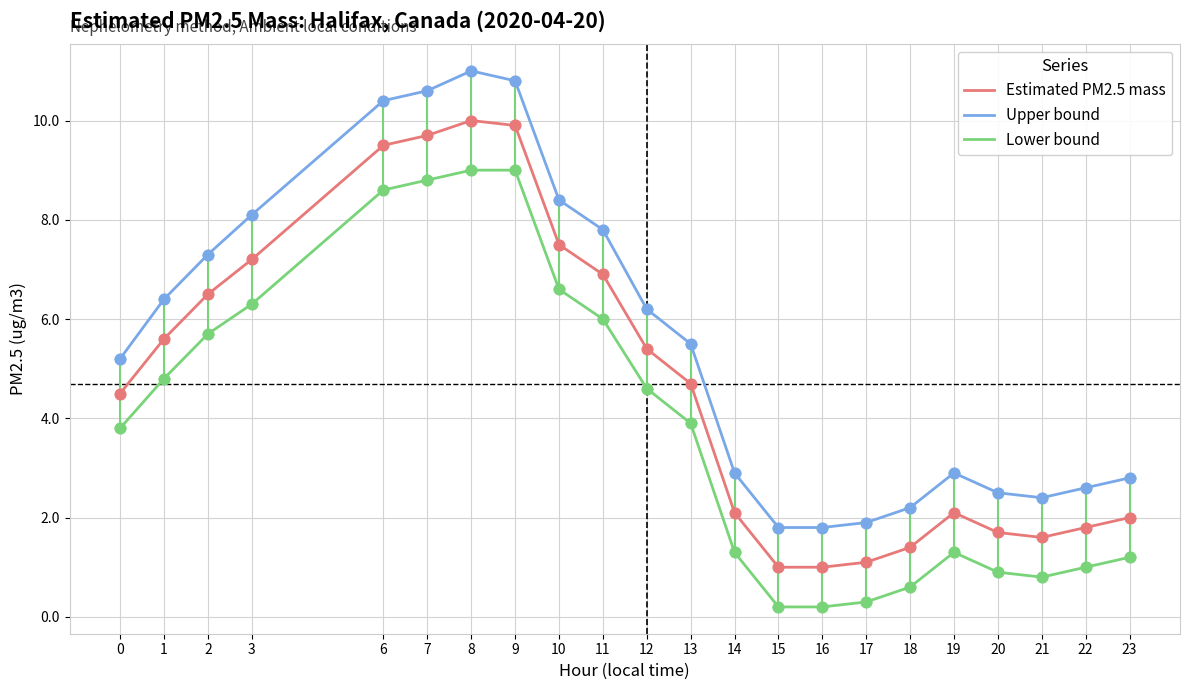

At which category is the sum across all series the highest?

8